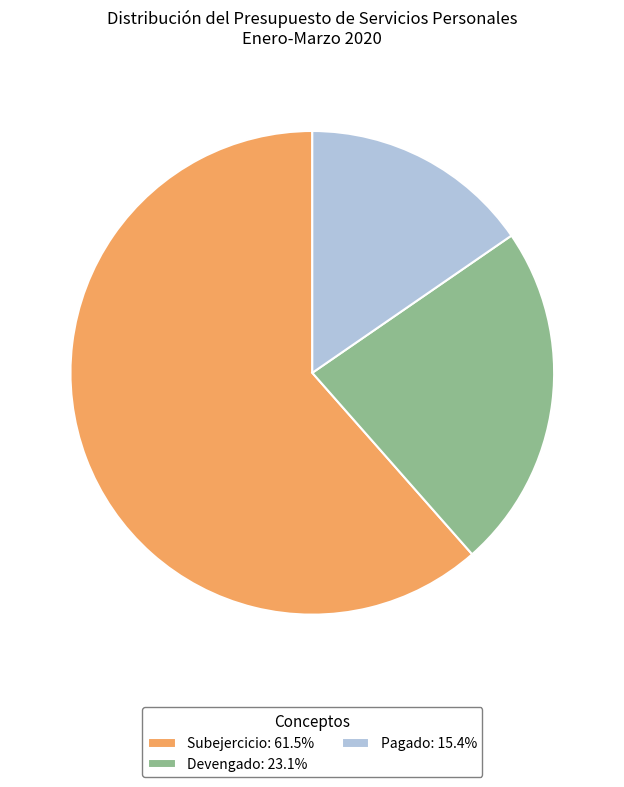

Is the sum of Devengado: 23.1% and Pagado: 15.4% greater than half?

No